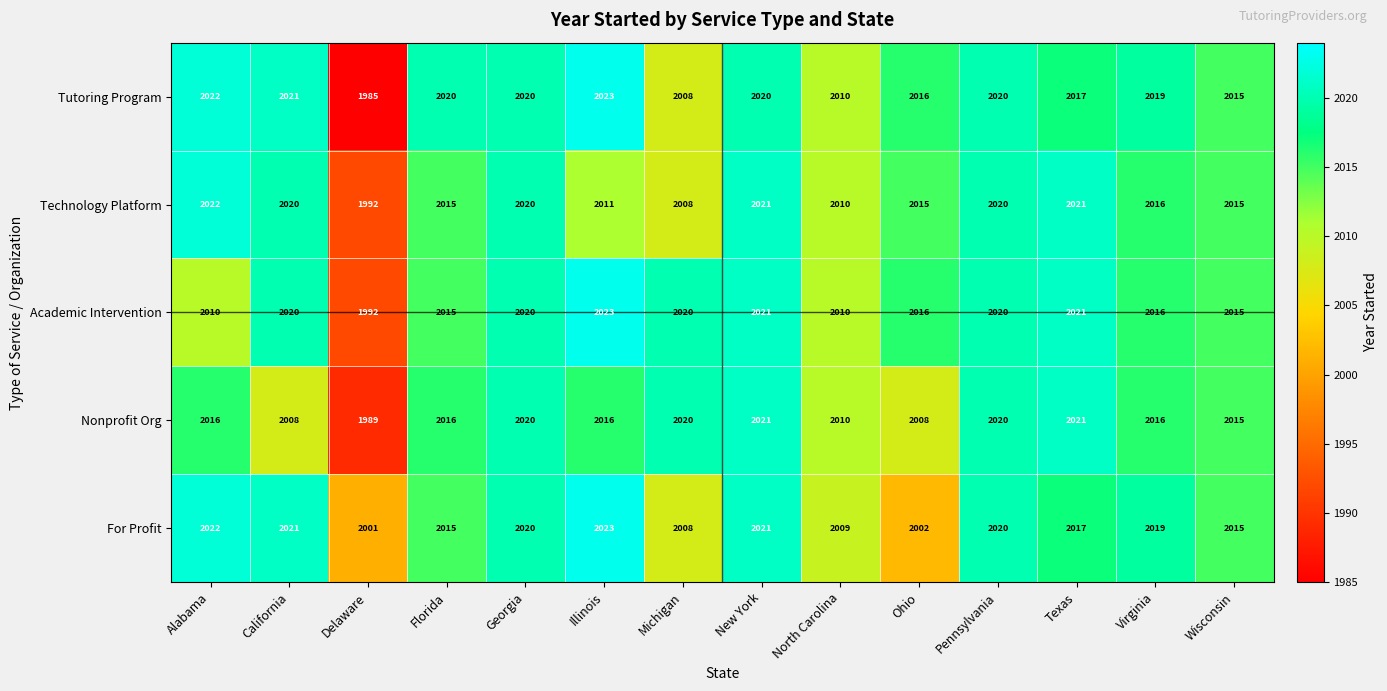

The Tutoring Program series shows 2008 at Michigan. True or false?

True